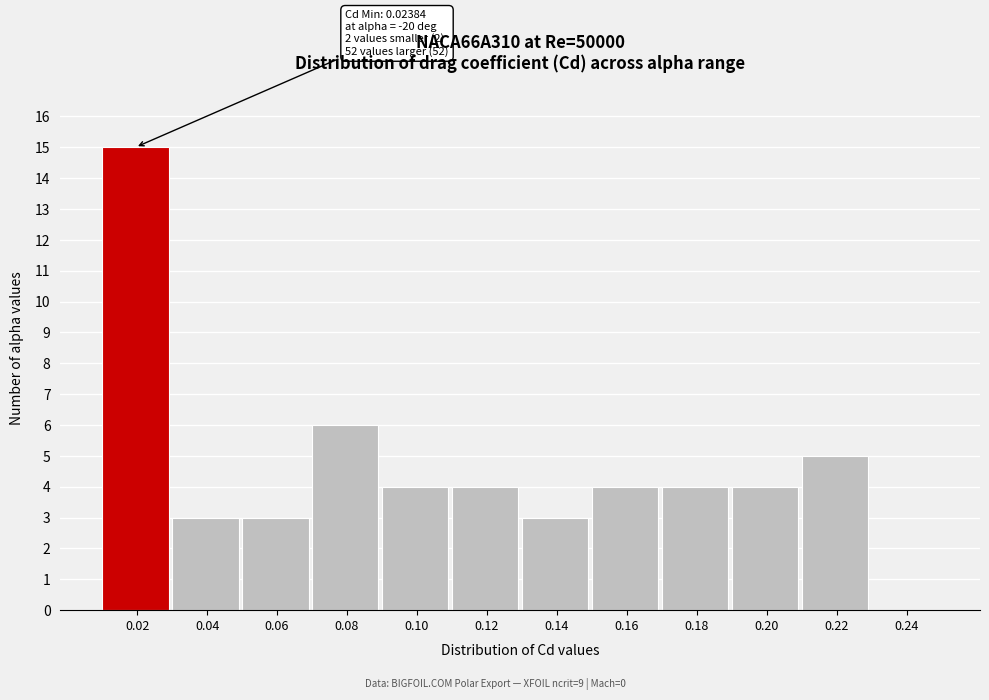

Reading left to right, transcribe all the data shown in this chart.

0.02=15	0.04=3	0.06=3	0.08=6	0.10=4	0.12=4	0.14=3	0.16=4	0.18=4	0.20=4	0.22=5	0.24=0